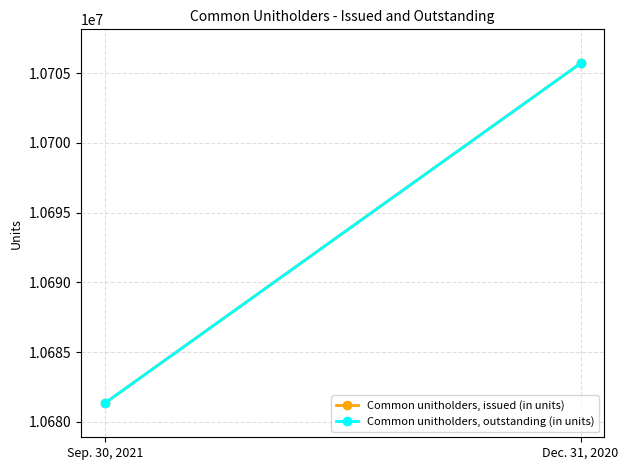

What is the label of the 2nd point from the left?

Dec. 31, 2020